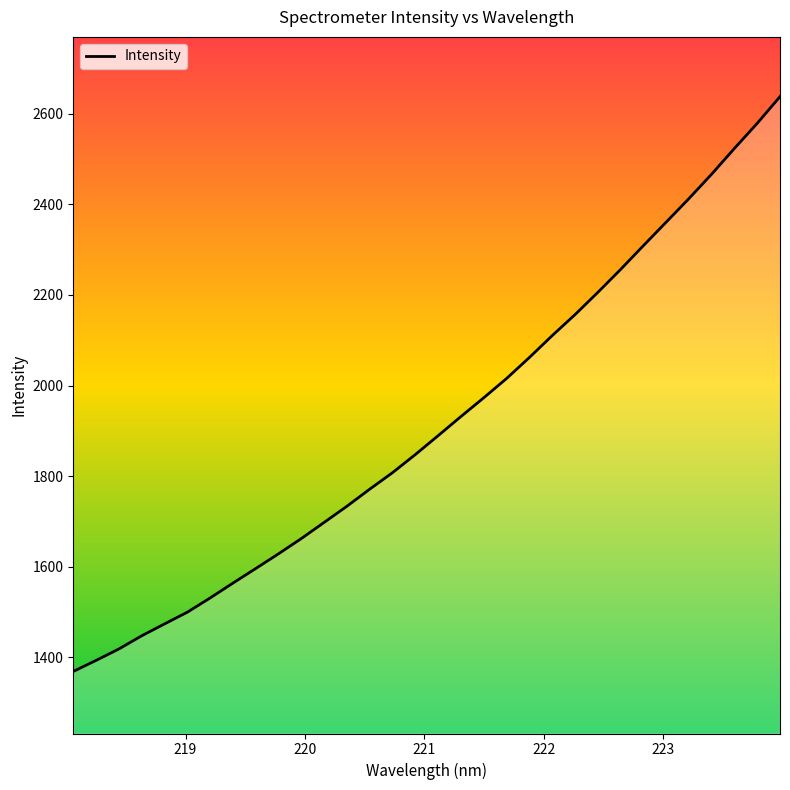

What is the difference between the maximum and minimum values?

1268.9